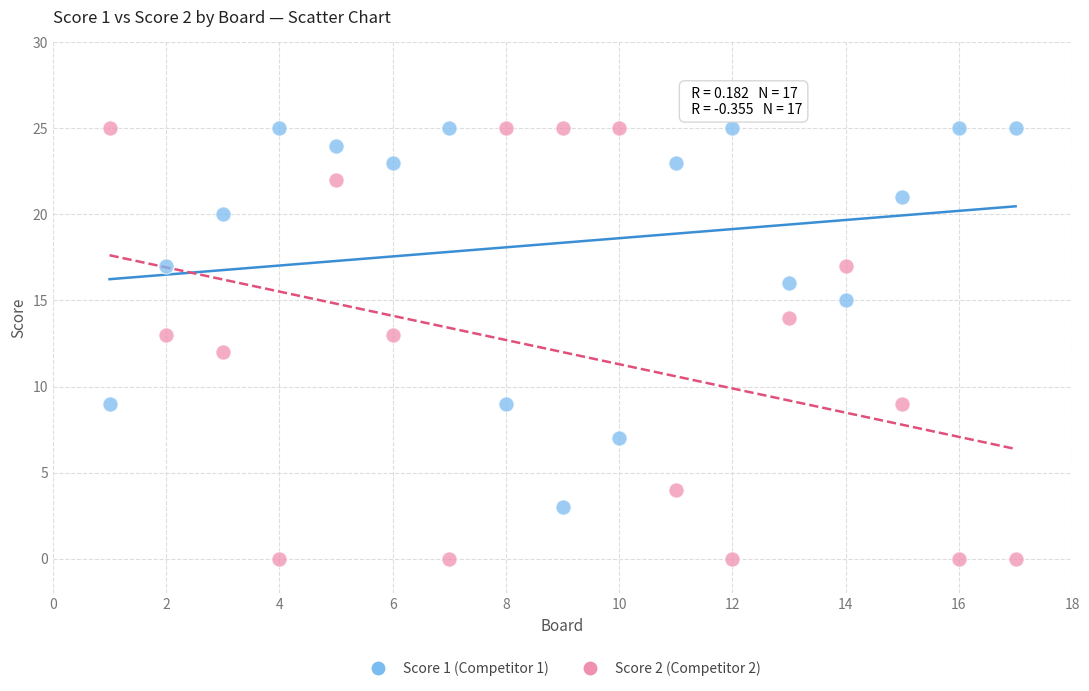

Across all data points, what is the range of Y values (max minus min)?

25